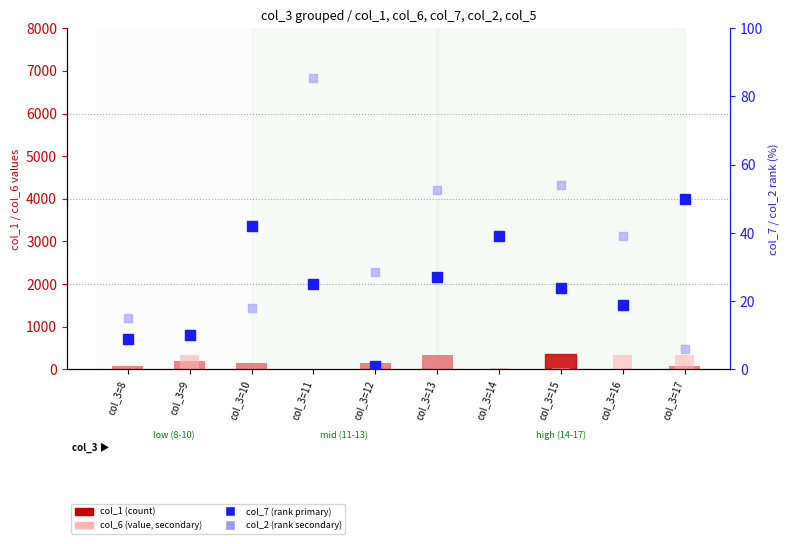

Which series has the largest Y range (max minus min)?

col_1 (value, main)